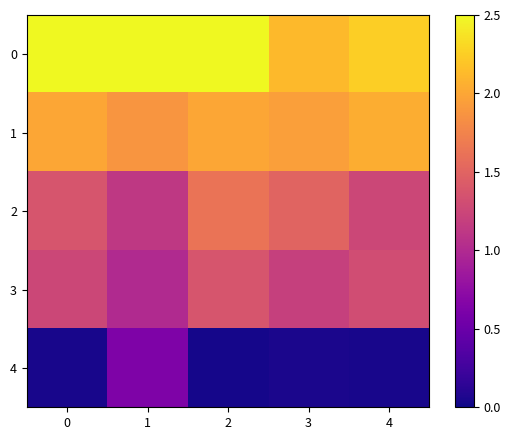

List the series in order of their peak value, highest first.

0, 1, 2, 3, 4